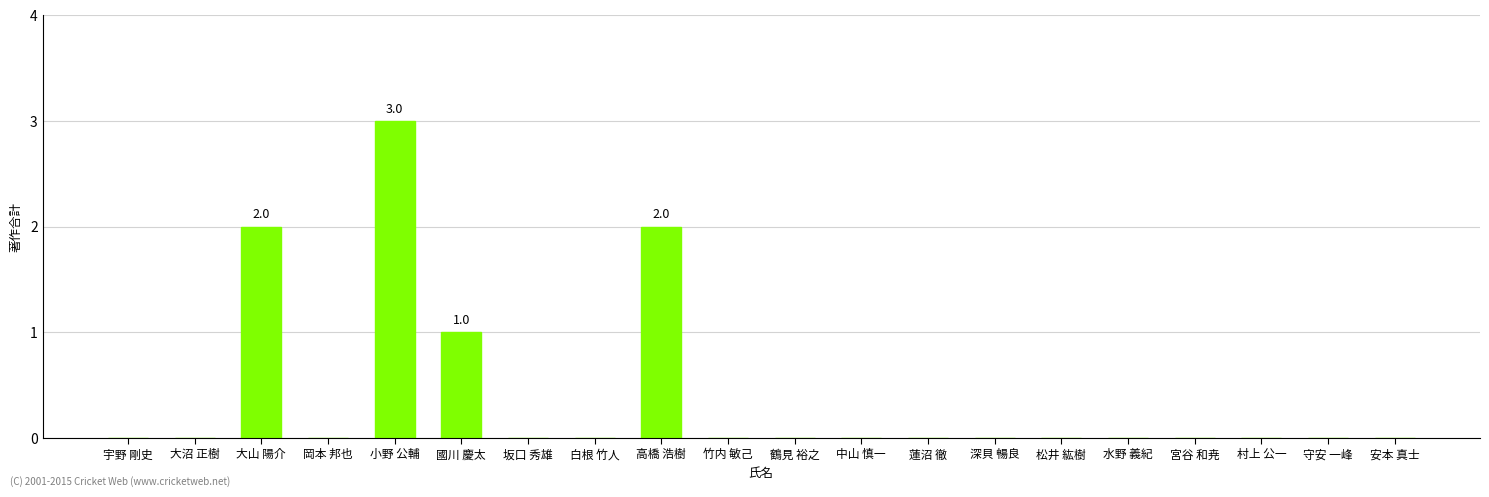

Reading left to right, transcribe all the data shown in this chart.

0	0	2	0	3	1	0	0	2	0	0	0	0	0	0	0	0	0	0	0